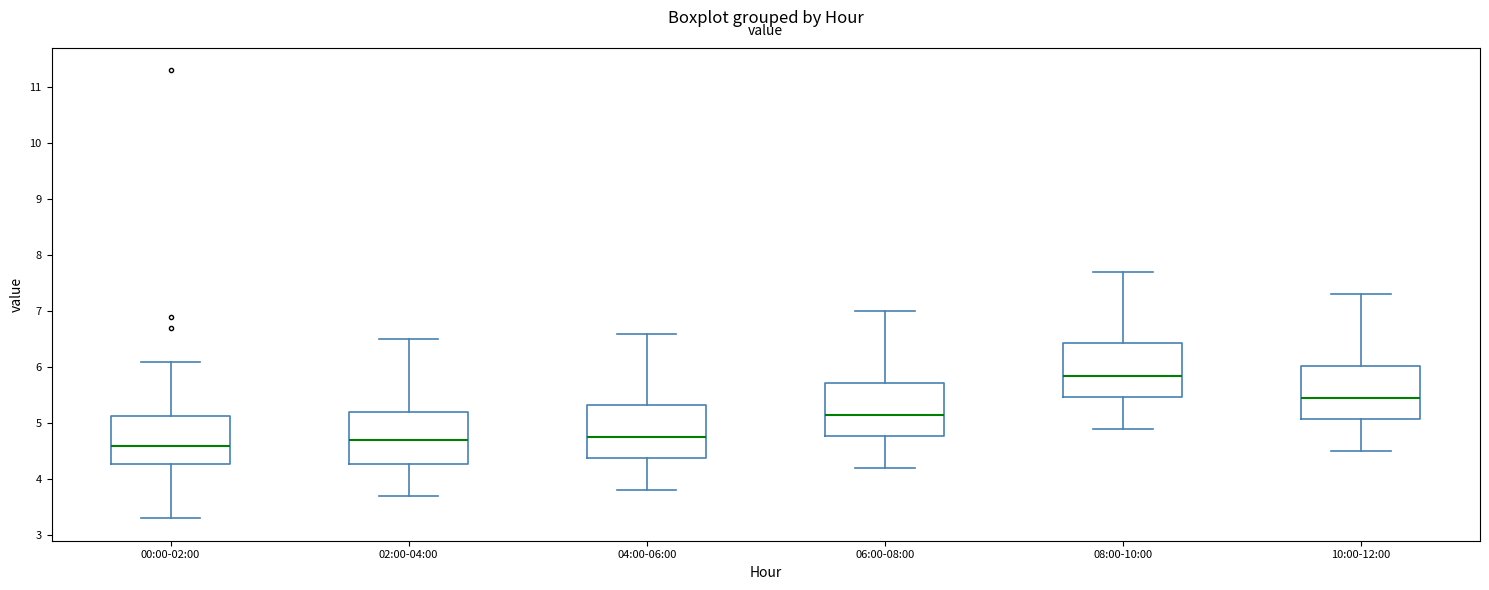

Which box has the lowest median line?

00:00-02:00